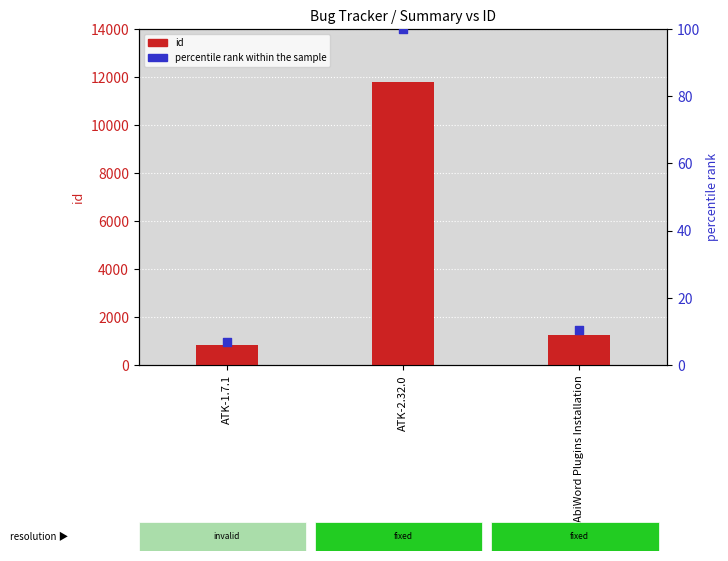

What is the total value across all series at ATK-1.7.1?

825.9